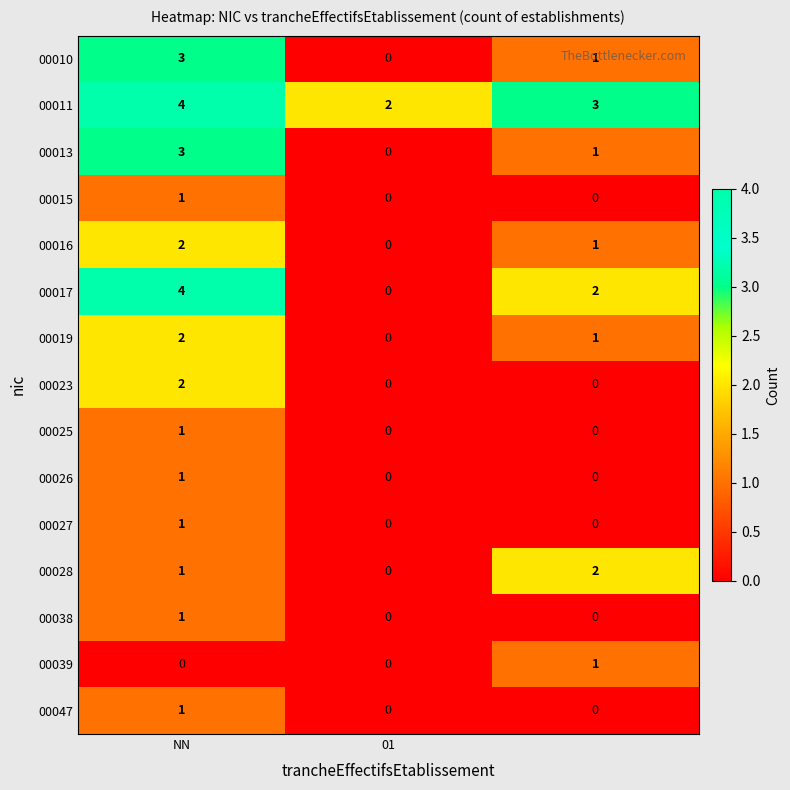

What is the maximum value shown in the chart?

4